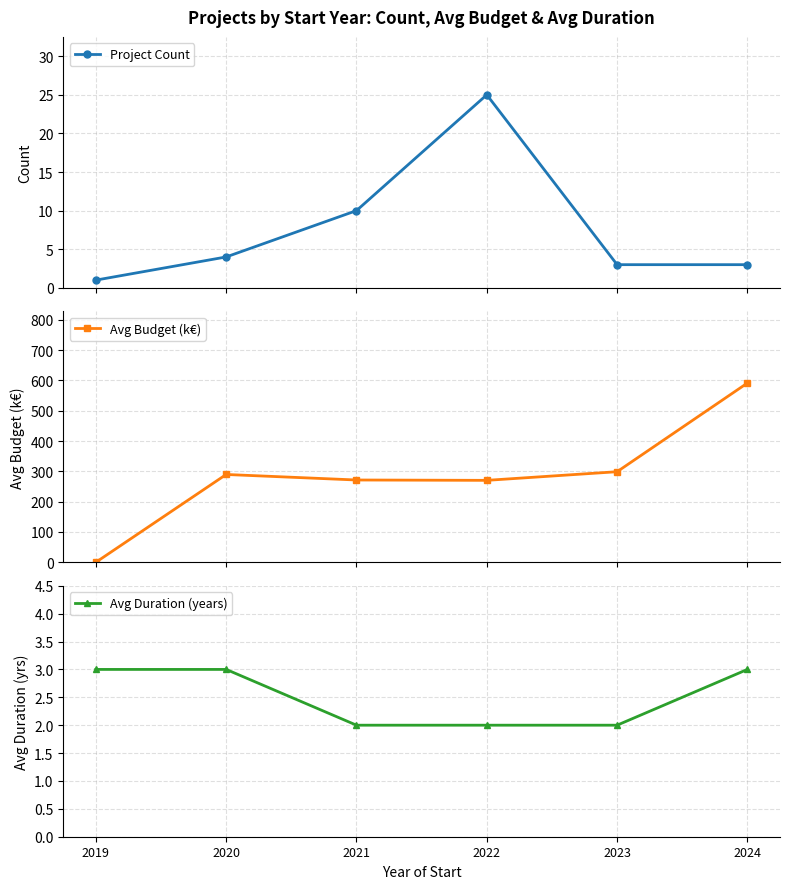

The Avg Duration (years) series shows 0.9 at 2022. True or false?

False